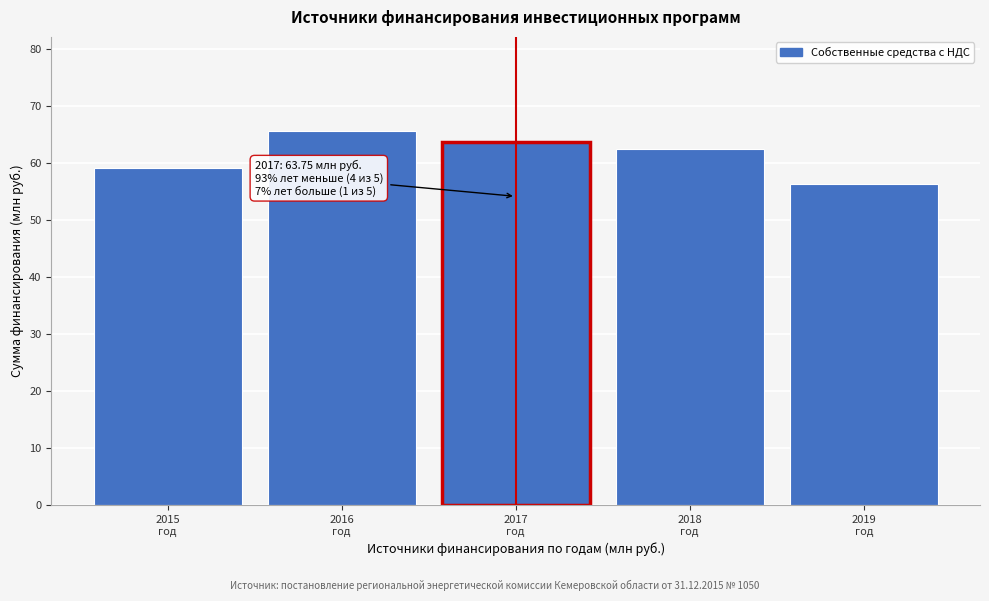

Reading left to right, what are all the values shown in this chart?

59.1	65.7	63.8	62.4	56.3